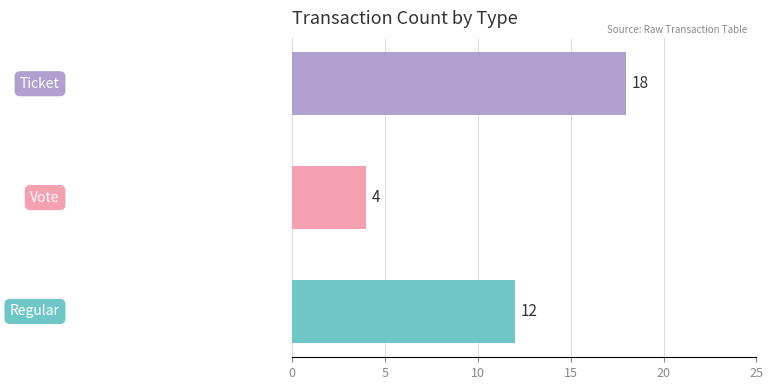

What is the difference between the second highest and minimum values?

8